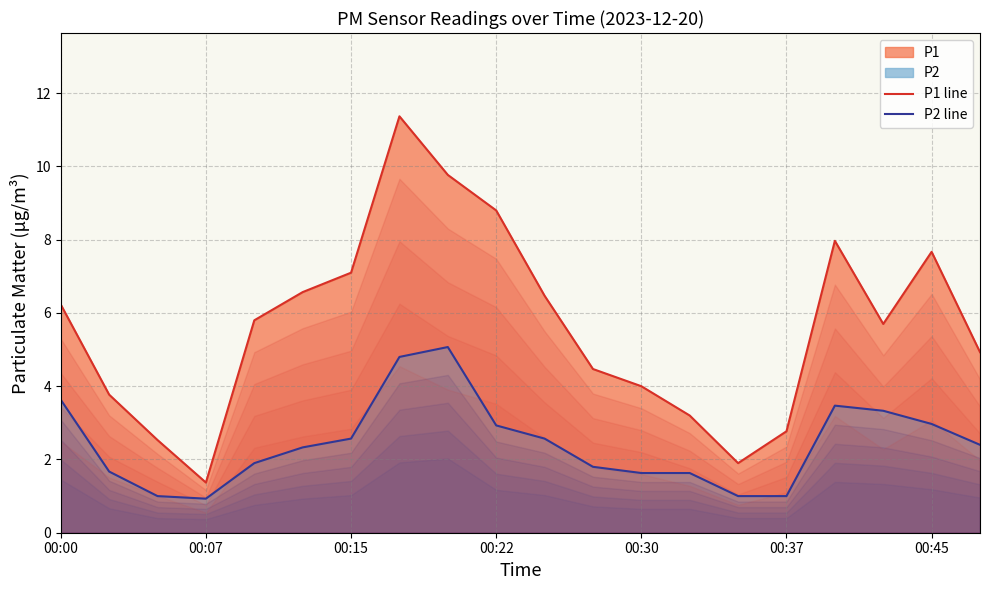

True or false: P1 line and P2 line cross at least once.

False